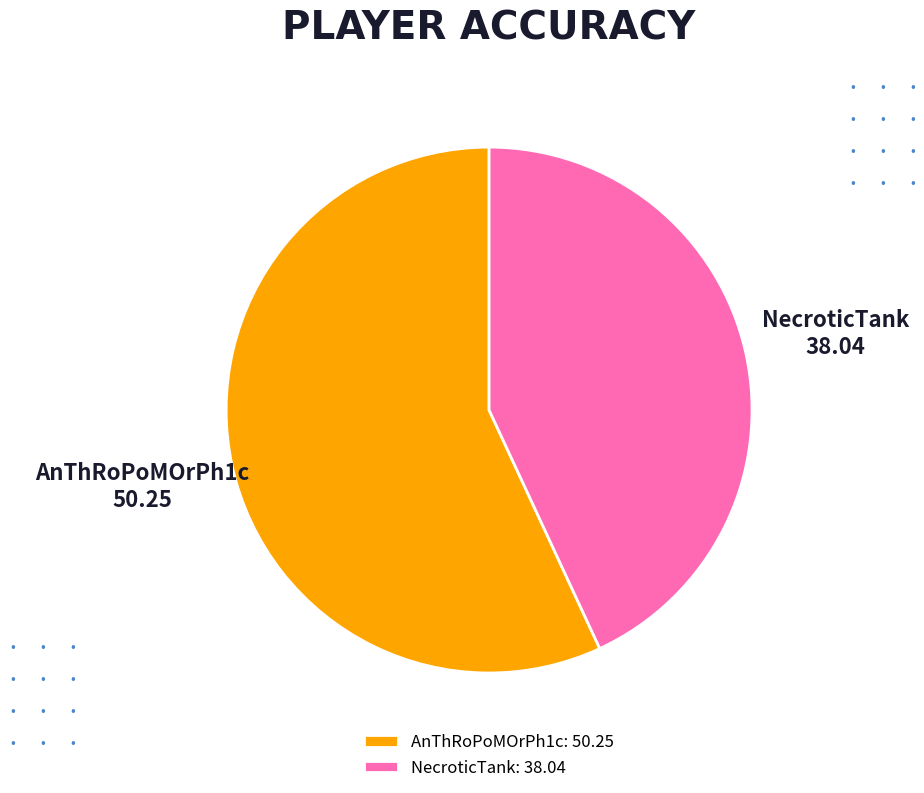

Is there any slice that represents more than half of the pie?

Yes